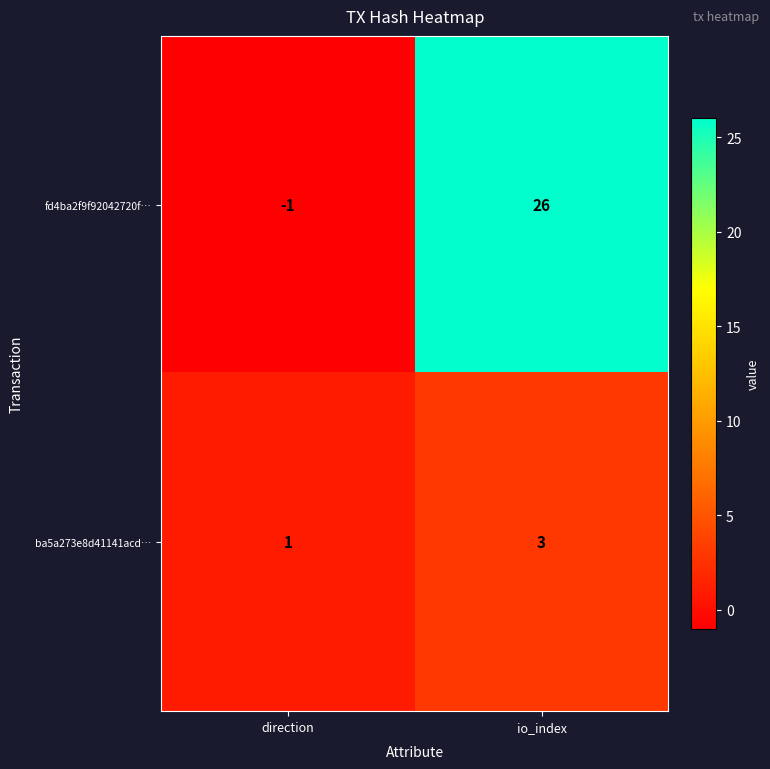

What is the approximate value of ba5a273e8d41141acd… at io_index?

3